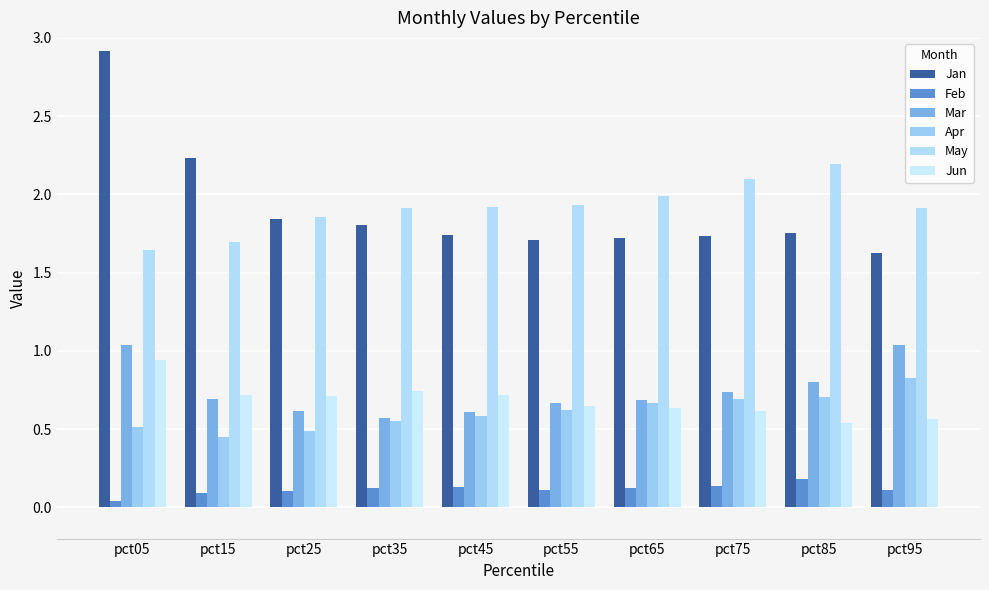

The Apr series shows 0.5 at pct15. True or false?

True